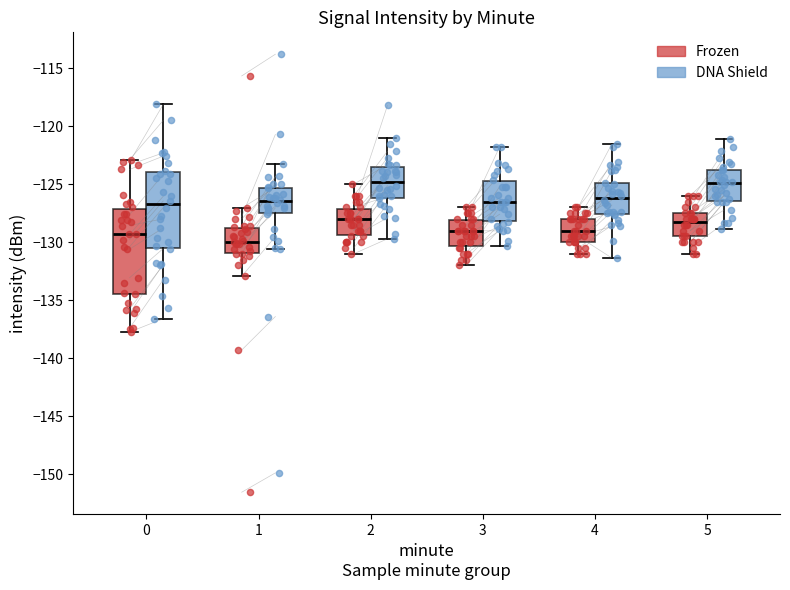

Which box is the tallest, from its lower edge to its upper edge?

0 (Frozen)